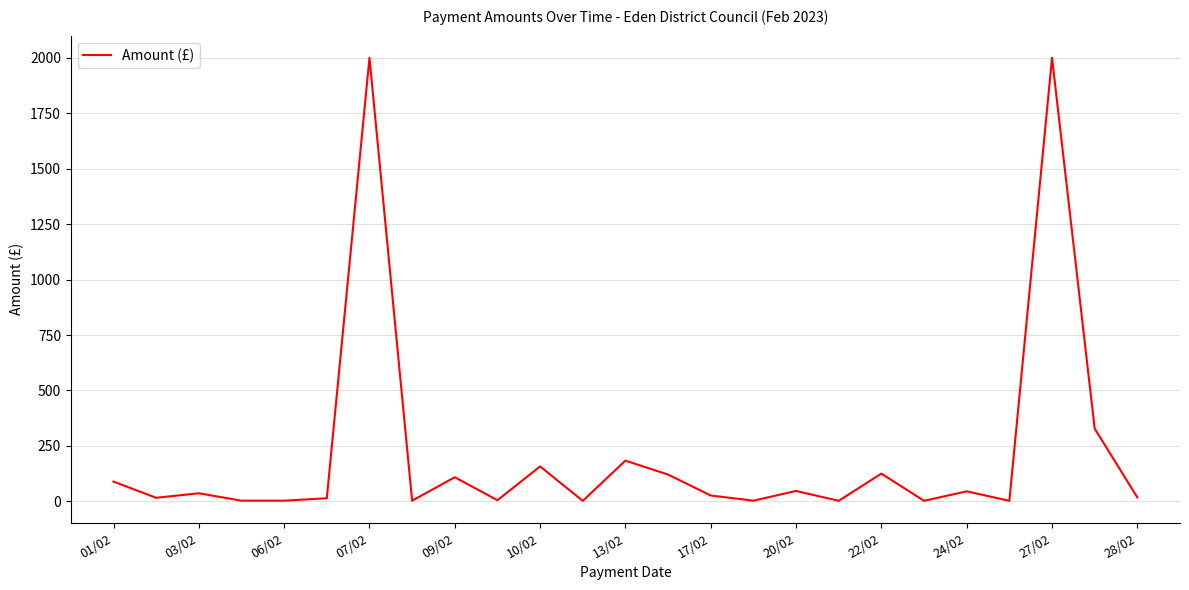

What is the difference between the maximum and minimum values?

1997.9